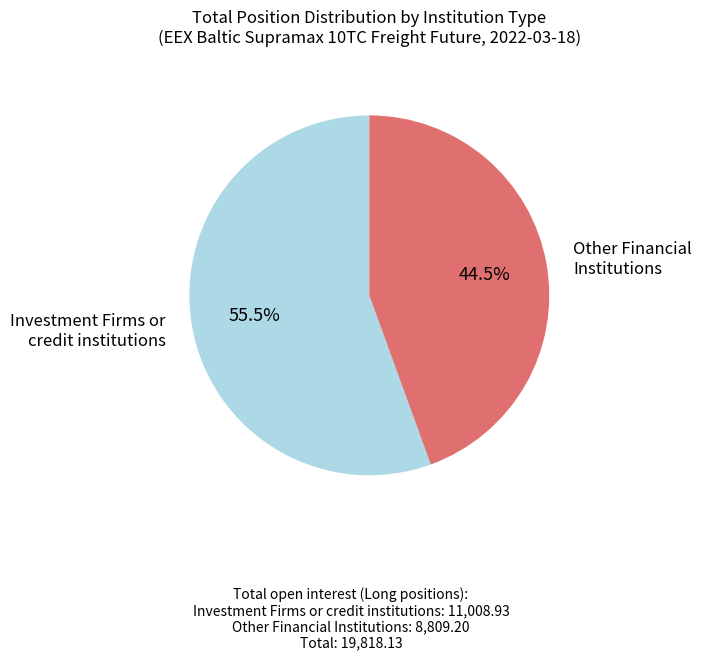

Is there a majority slice in this chart?

Yes